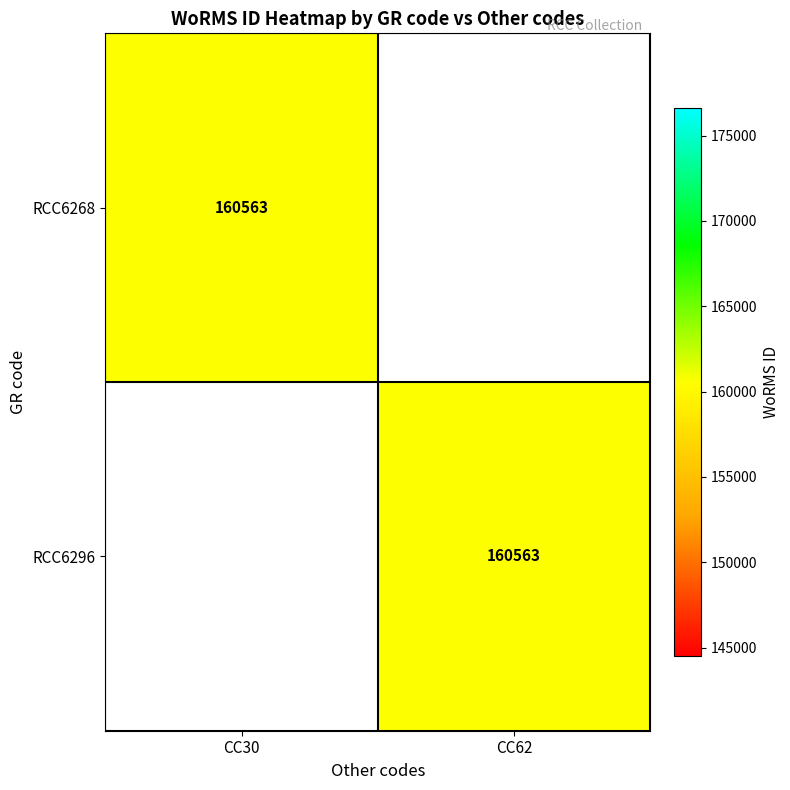

Is it true that RCC6268 equals 160563 at CC30?

True